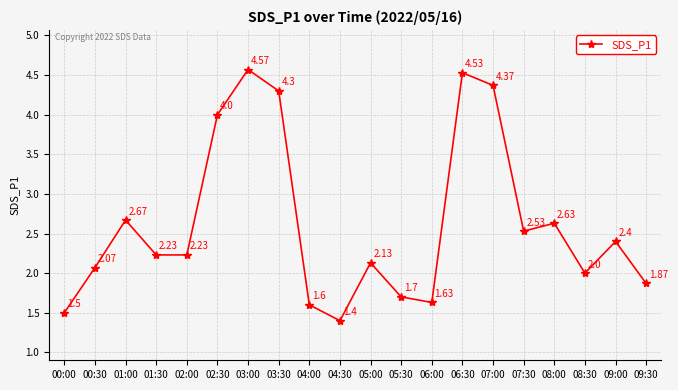

How many categories are shown in the chart?

20